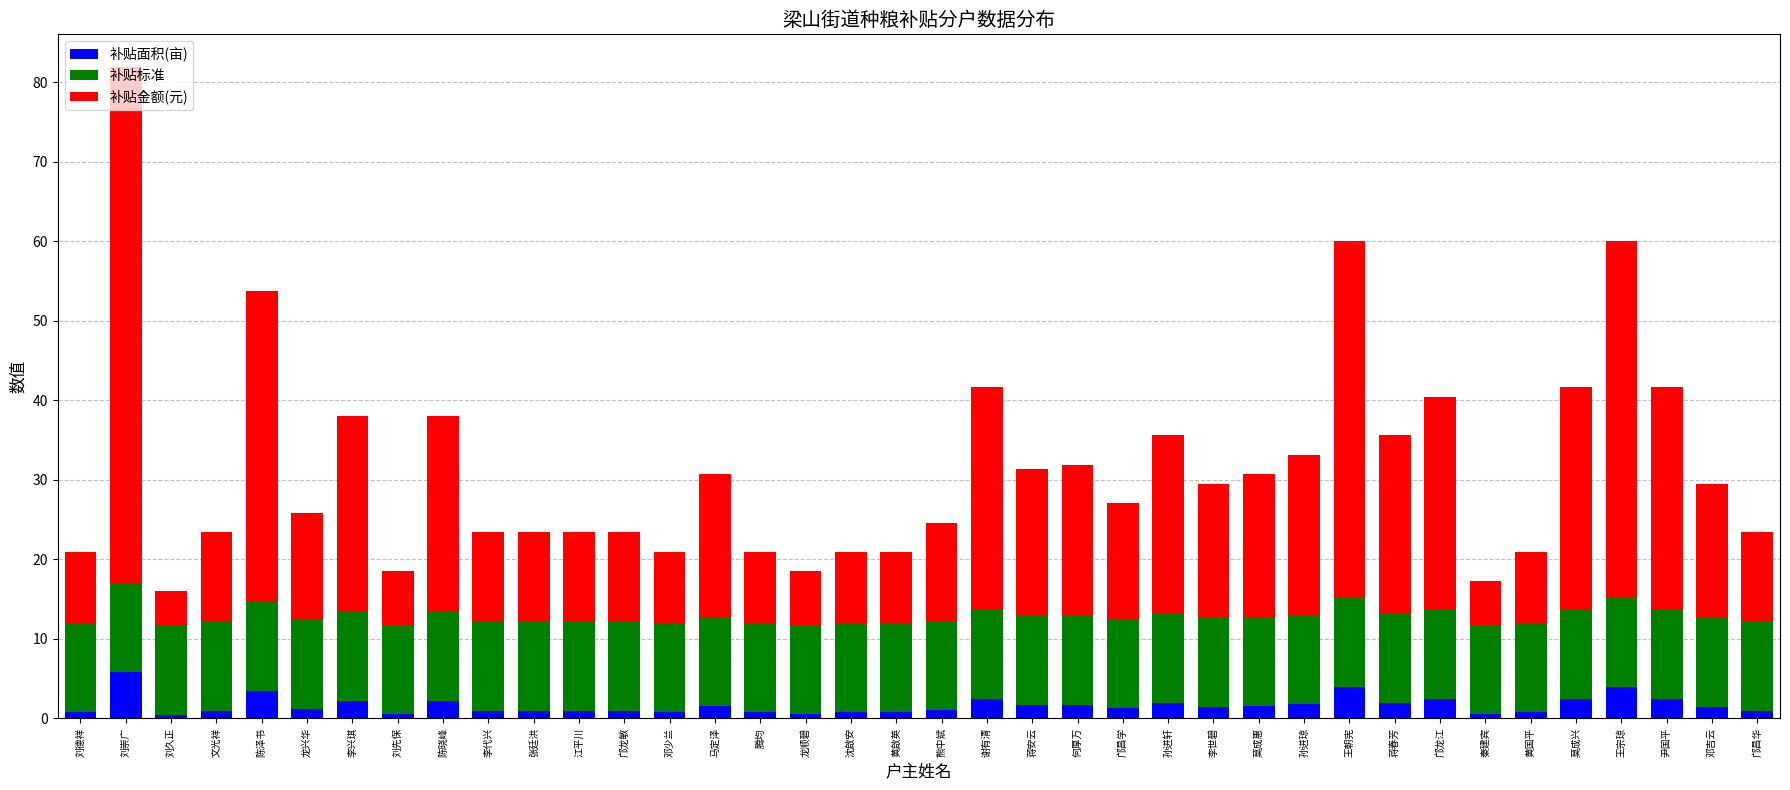

Is it true that 补贴面积(亩) equals 0.8 at 黄国平?

True